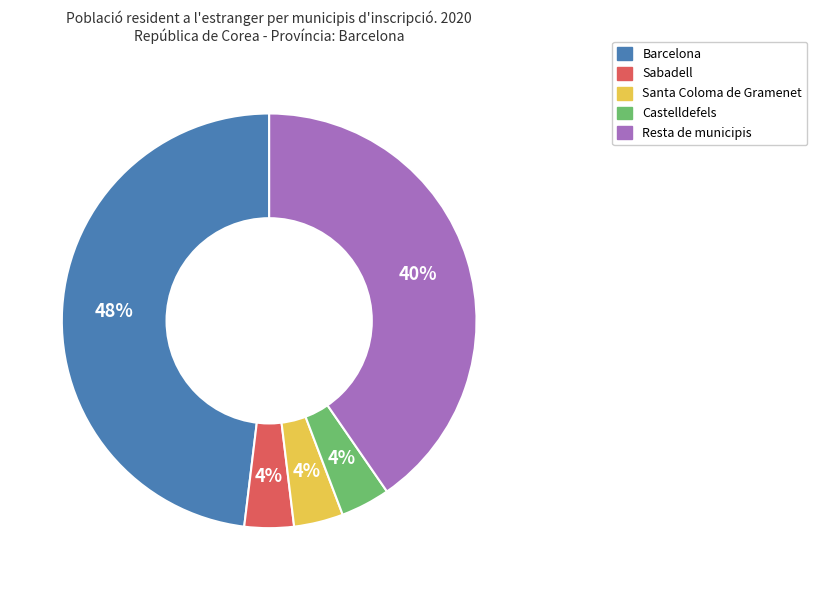

Which has a higher value, Sabadell or Resta de municipis?

Resta de municipis